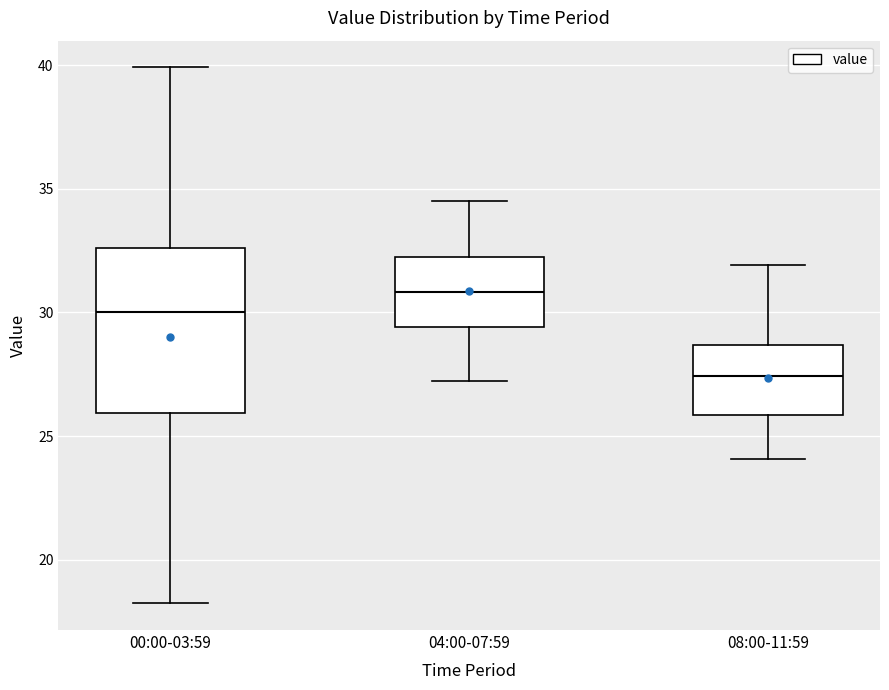

Which box's median line is the highest?

04:00-07:59